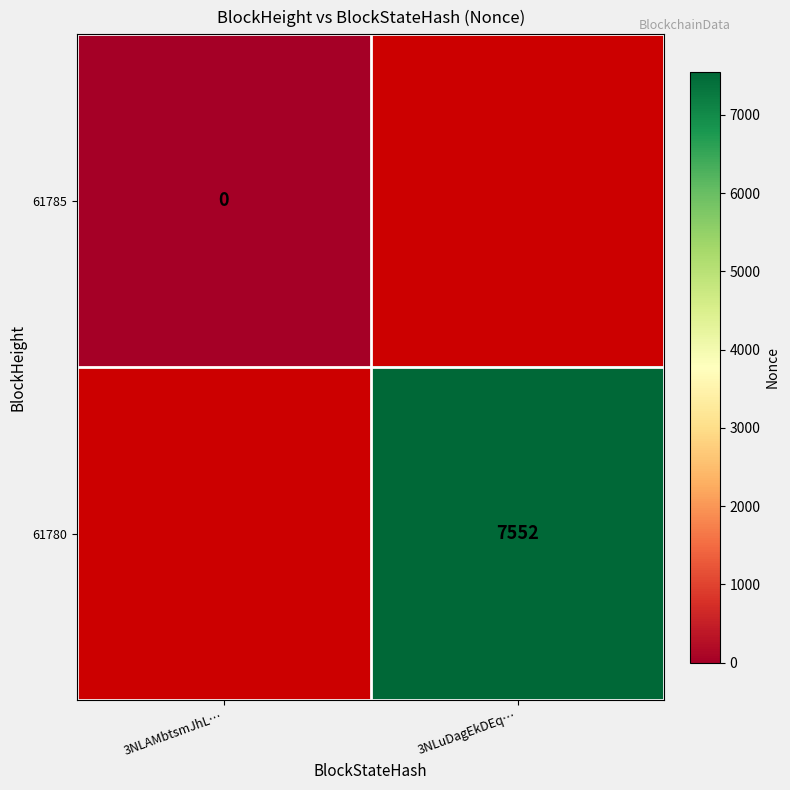

Which label corresponds to the smallest value in the chart?

3NLAMbtsmJhL…